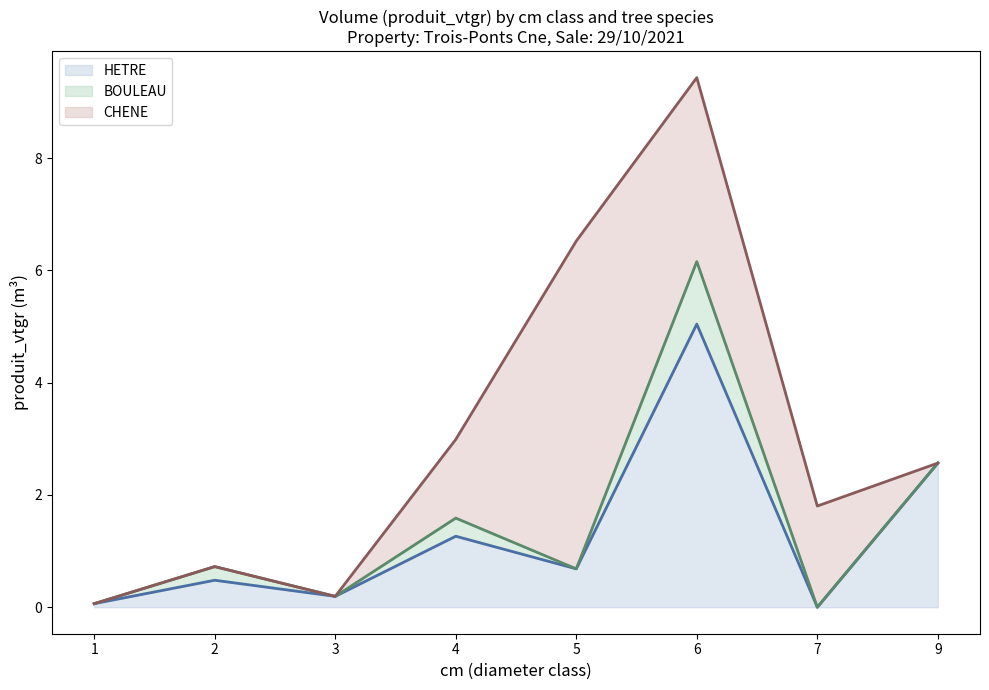

What value does the CHENE (line) series have at 2?

0.7